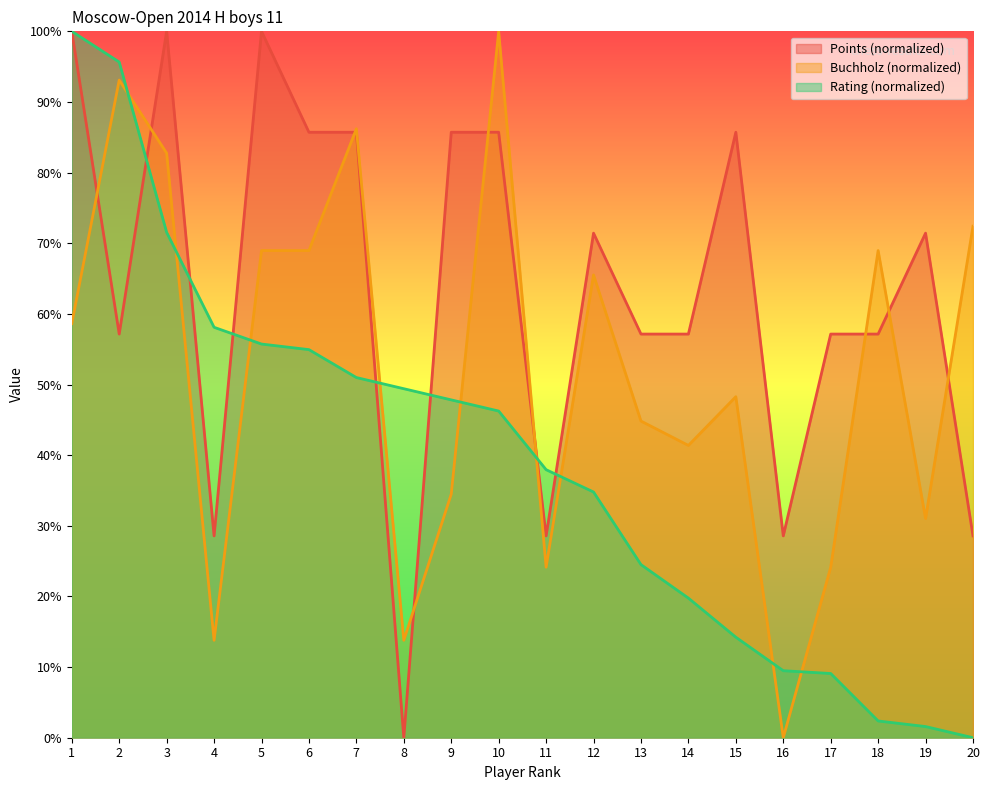

What is the total value across all series at 3?

254.3